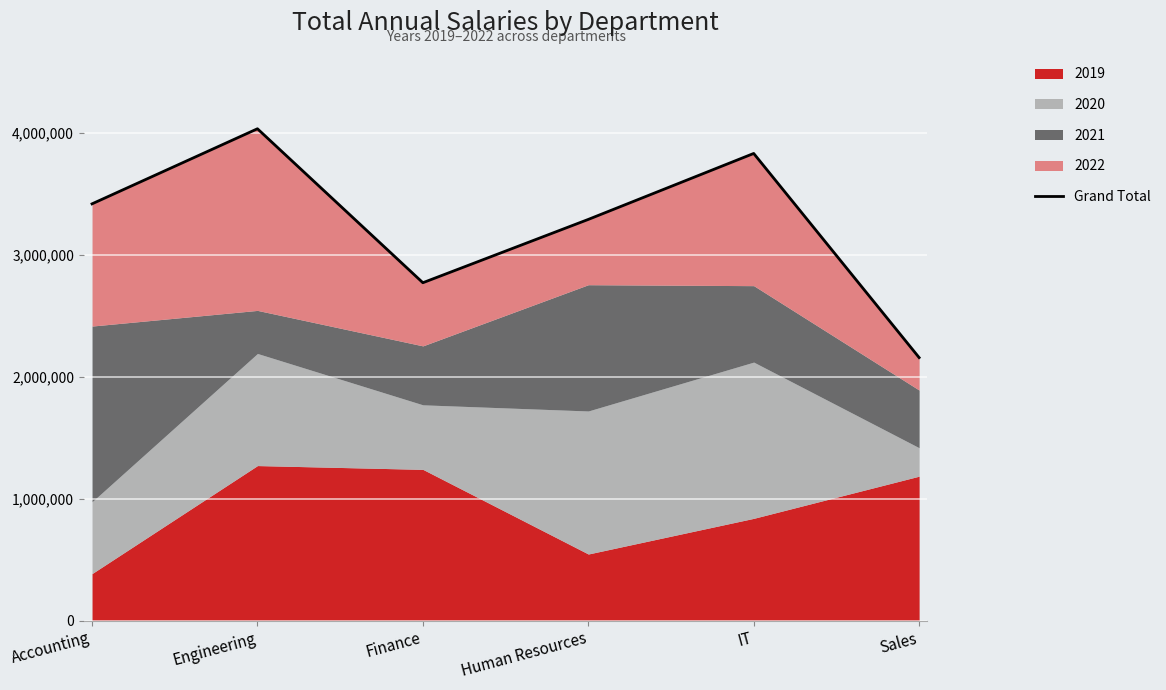

At which label is the value closest to 3096112?

Human Resources